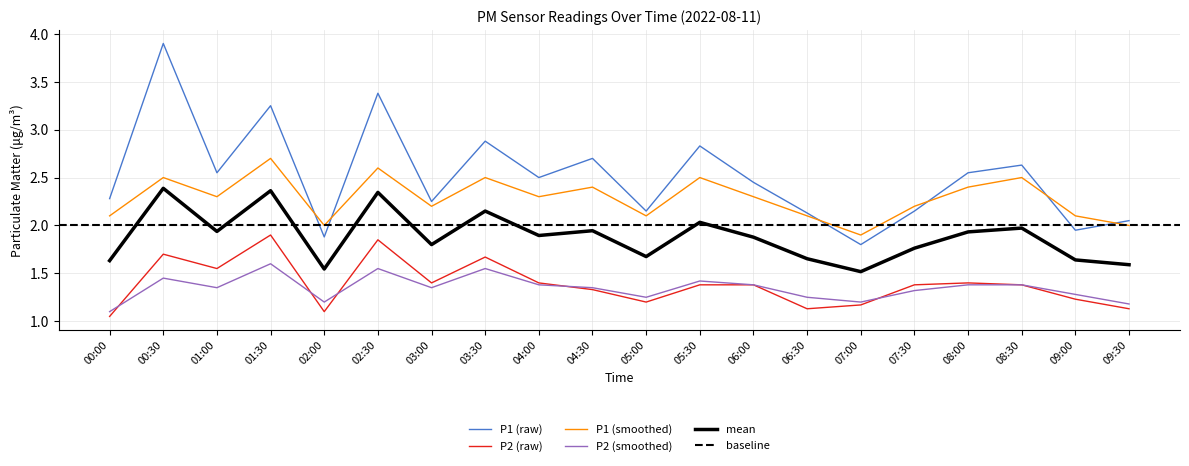

True or false: P1_smooth and P2_smooth intersect in this chart.

False